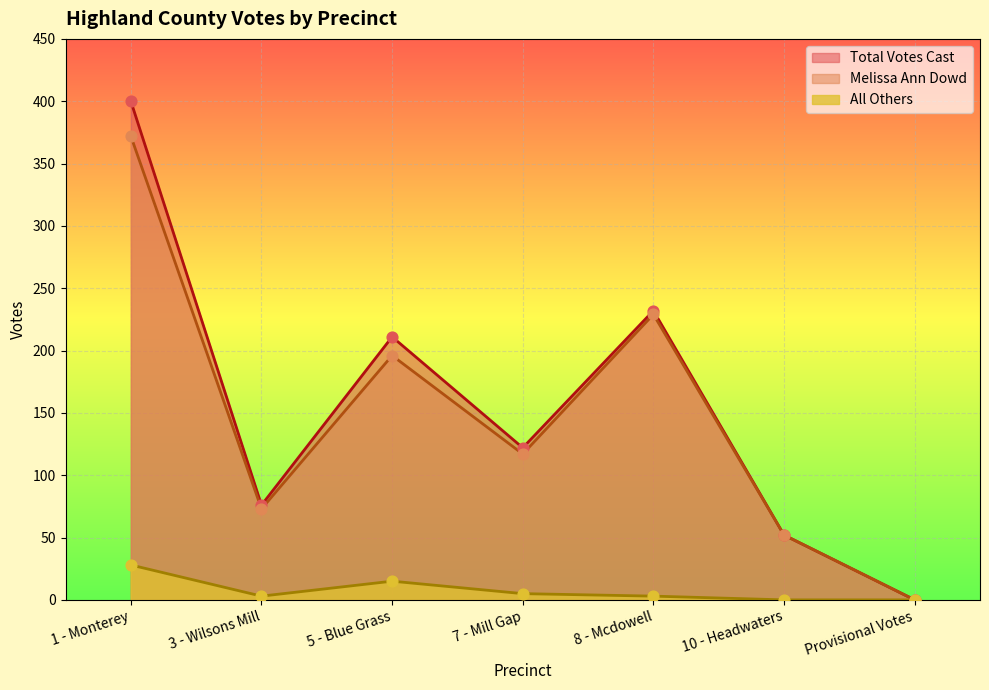

Which series has the largest Y range (max minus min)?

Total Votes Cast